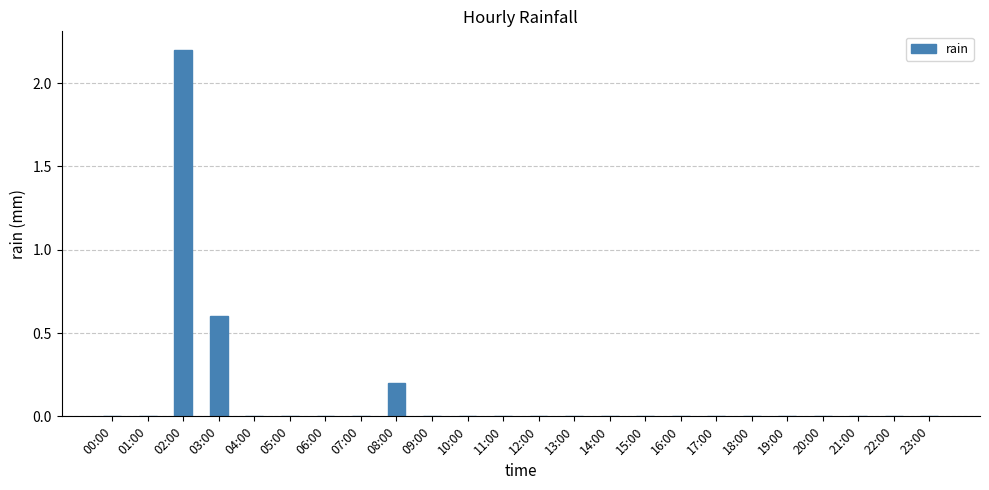

Reading right to left, list all the values displayed in this chart.

23:00=0.0	22:00=0.0	21:00=0.0	20:00=0.0	19:00=0.0	18:00=0.0	17:00=0.0	16:00=0.0	15:00=0.0	14:00=0.0	13:00=0.0	12:00=0.0	11:00=0.0	10:00=0.0	09:00=0.0	08:00=0.2	07:00=0.0	06:00=0.0	05:00=0.0	04:00=0.0	03:00=0.6	02:00=2.2	01:00=0.0	00:00=0.0